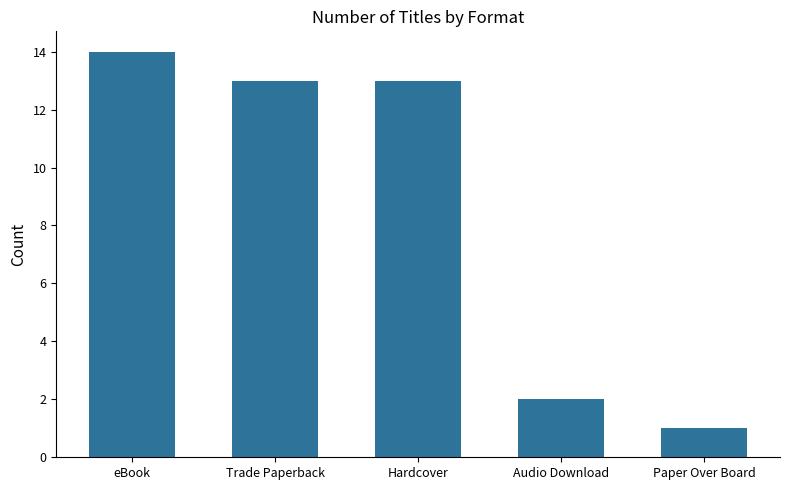

What is the ratio of the value at Audio Download to the value at Paper Over Board?

2.0